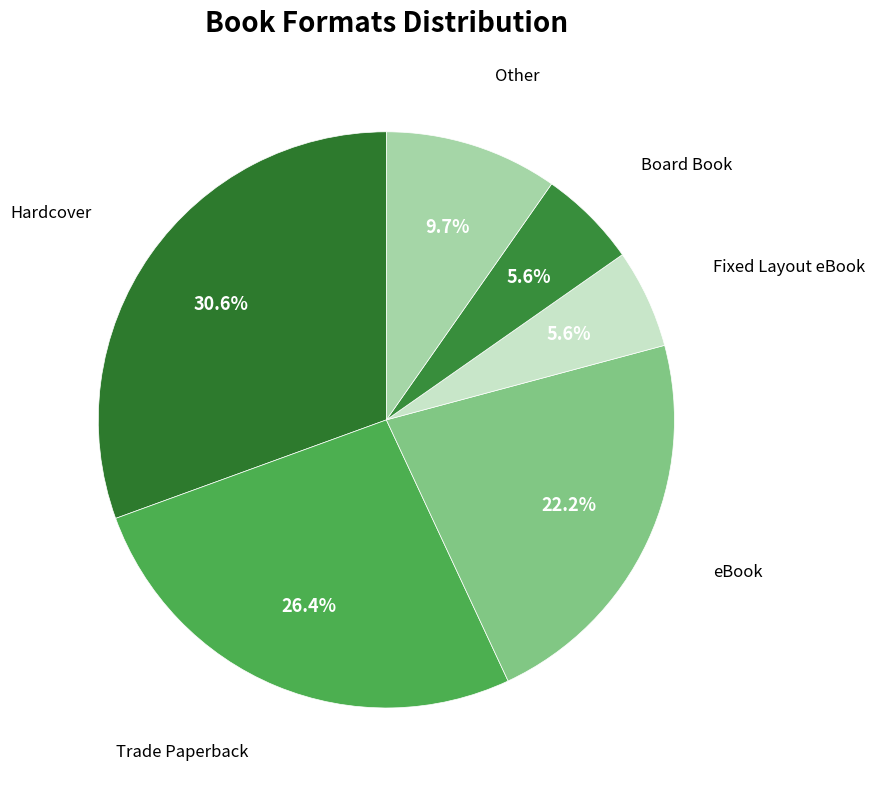

Is it true that Board Book is 15% of the pie?

False